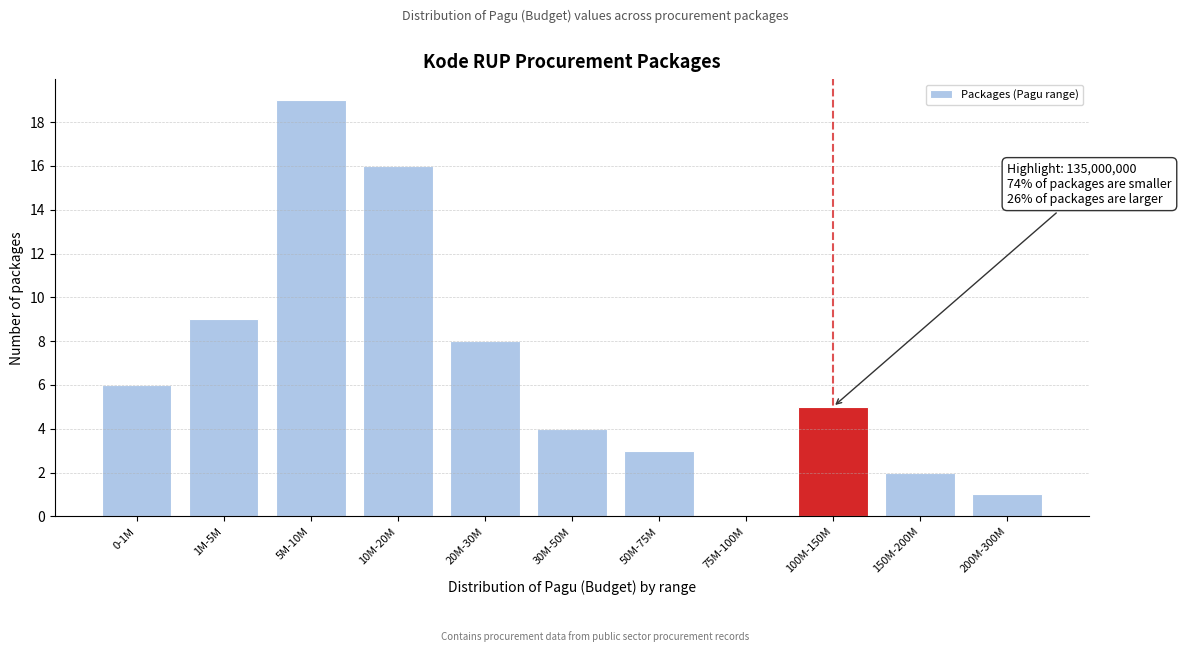

Reading left to right, extract all data points from this chart.

0-1M=6	1M-5M=9	5M-10M=19	10M-20M=16	20M-30M=8	30M-50M=4	50M-75M=3	75M-100M=0	100M-150M=5	150M-200M=2	200M-300M=1